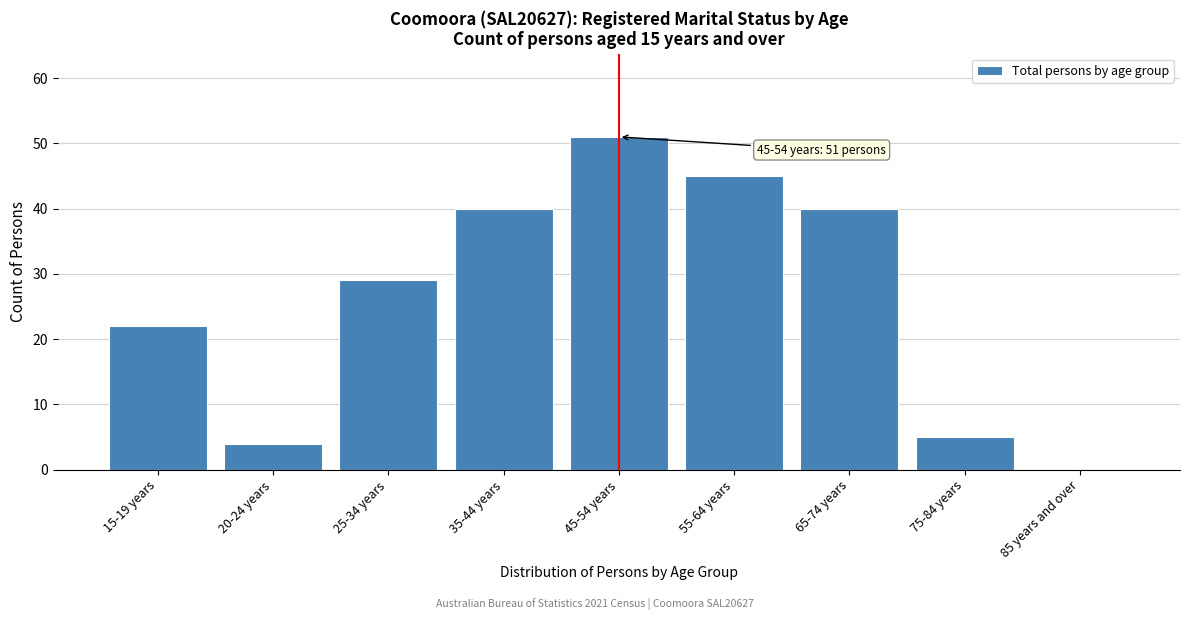

Reading left to right, list all the values displayed in this chart.

15-19 years=22	20-24 years=4	25-34 years=29	35-44 years=40	45-54 years=51	55-64 years=45	65-74 years=40	75-84 years=5	85 years and over=0